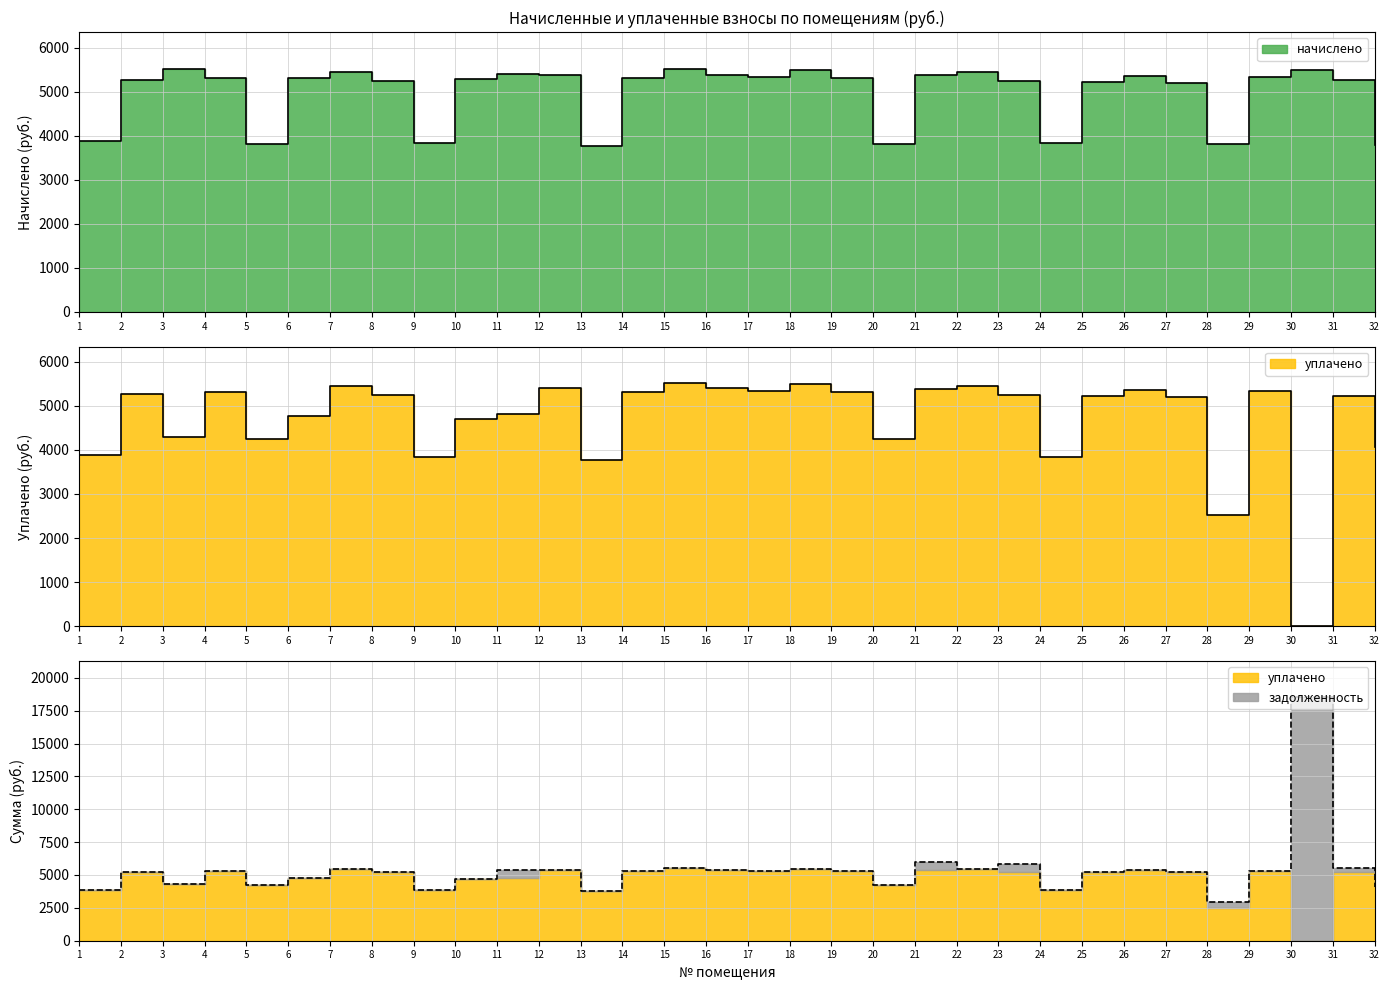

Reading left to right, what are all the values shown in this chart?

начислено: 1=3875.0	2=5266.1	3=5527.1	4=5315.8	5=3812.9	6=5303.3	7=5452.4	8=5253.7	9=3825.4	10=5290.9	11=5402.7	12=5390.3	13=3763.3	14=5315.8	15=5514.5	16=5390.3	17=5328.2	18=5489.6	19=5315.8	20=3812.9	21=5377.9	22=5452.4	23=5241.2	24=3837.8	25=5216.4	26=5365.4	27=5191.6	28=3812.9	29=5328.2	30=5502.1	31=5271.0	32=3800.5
уплачено: 1=3875.0	2=5266.1	3=4298.8	4=5315.8	5=4236.6	6=4761.0	7=5452.4	8=5253.7	9=3826.3	10=4703.0	11=4802.4	12=5390.4	13=3763.3	14=5315.8	15=5514.5	16=5390.3	17=5328.2	18=5489.6	19=5315.8	20=4236.6	21=5377.9	22=5452.4	23=5245.9	24=3837.8	25=5216.4	26=5365.4	27=5191.6	28=2511.3	29=5328.2	30=0.0	31=5228.6	32=4063.1